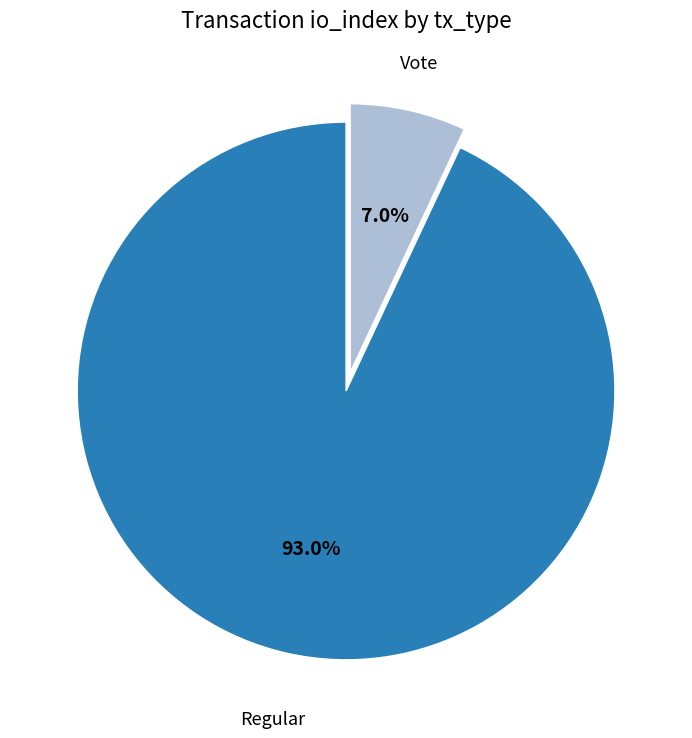

Which slice represents more than half of the pie?

Regular